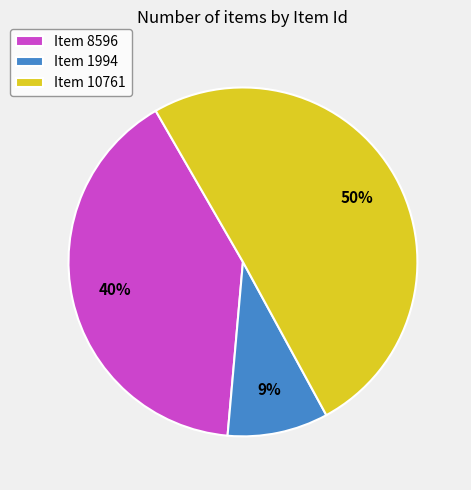

To the nearest percent, what is the combined percentage of Item 8596 and Item 10761?

91%